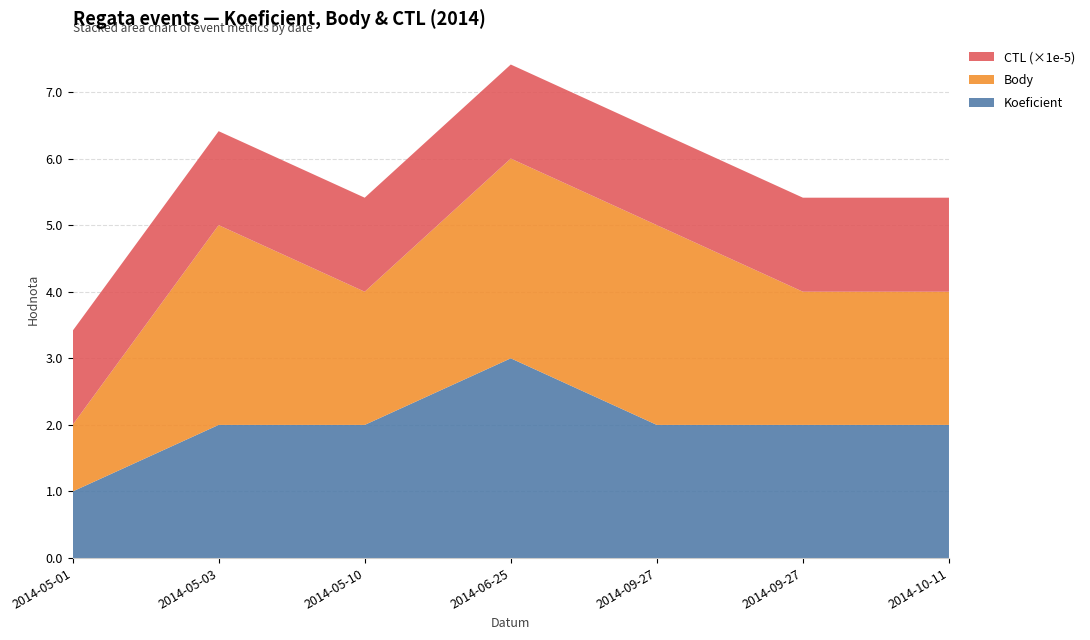

Reading right to left, what are all the values shown in this chart?

Koeficient: 2014-10-11=2.0	2014-09-27=2.0	2014-09-27=2.0	2014-06-25=3.0	2014-05-10=2.0	2014-05-03=2.0	2014-05-01=1.0
Body: 2014-10-11=2.0	2014-09-27=2.0	2014-09-27=3.0	2014-06-25=3.0	2014-05-10=2.0	2014-05-03=3.0	2014-05-01=1.0
CTL (×1e-5): 2014-10-11=1.4	2014-09-27=1.4	2014-09-27=1.4	2014-06-25=1.4	2014-05-10=1.4	2014-05-03=1.4	2014-05-01=1.4